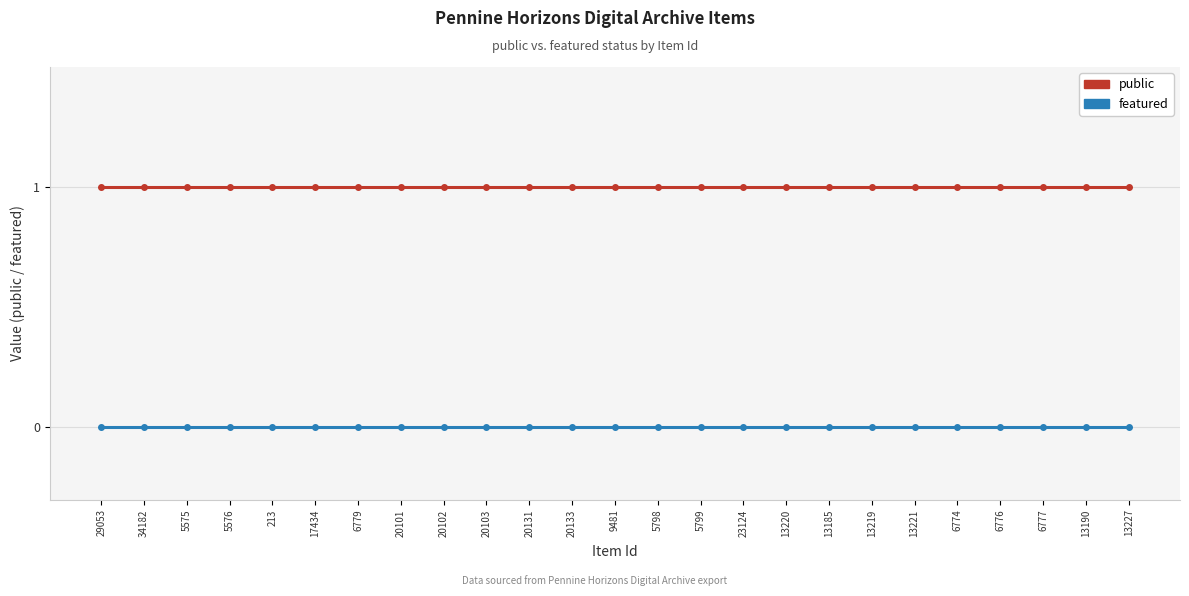

The public series shows 0 at 6779. True or false?

False